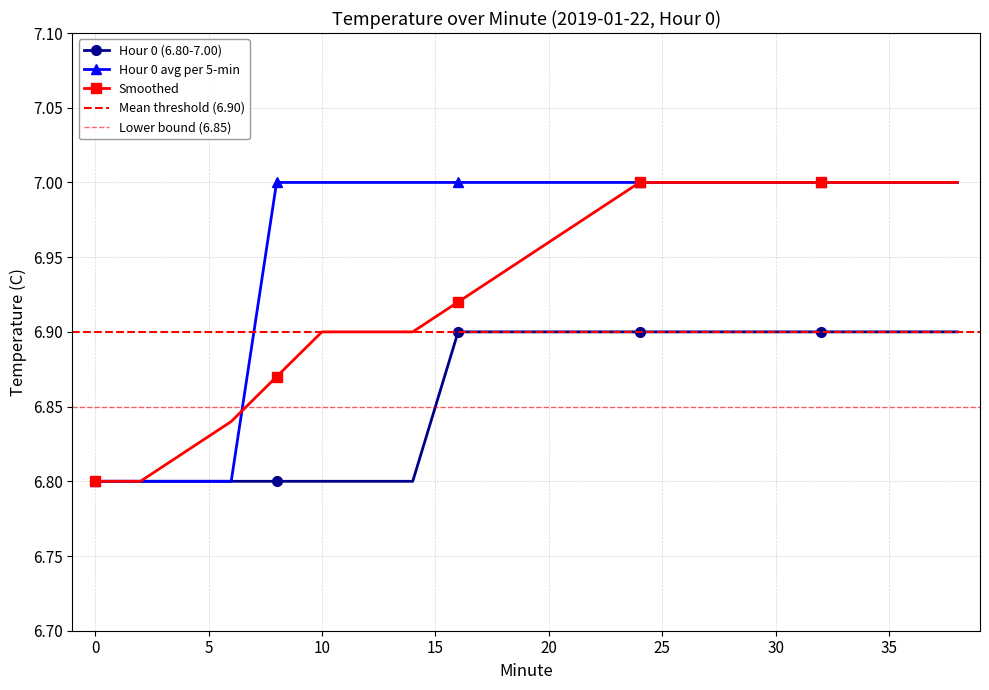

What is the minimum value for Hour 0 (6.80-7.00)?

6.8